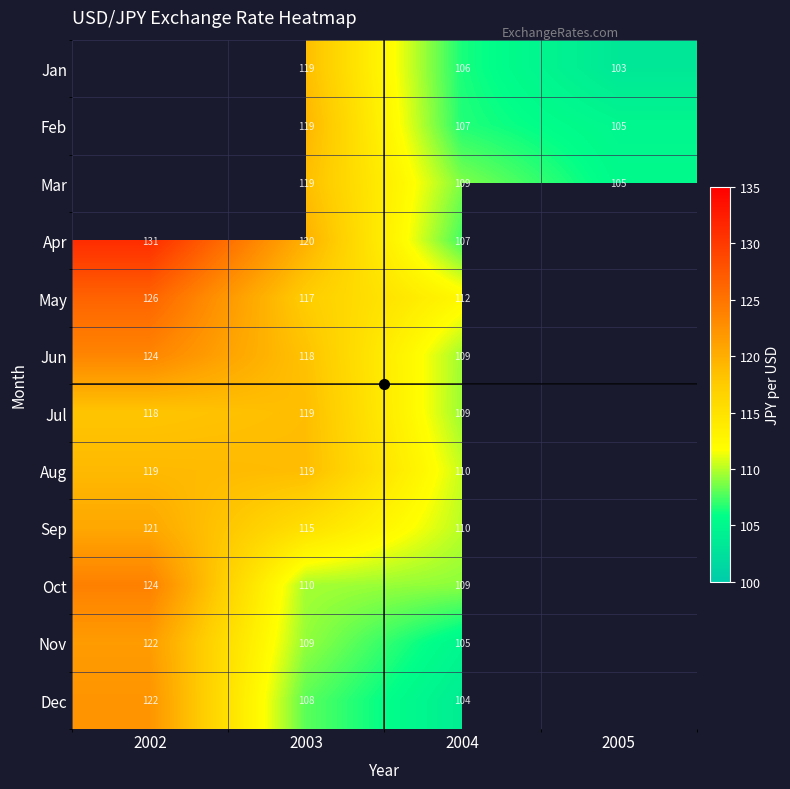

True or false: Oct has a value of 109.1 at 2004.

True